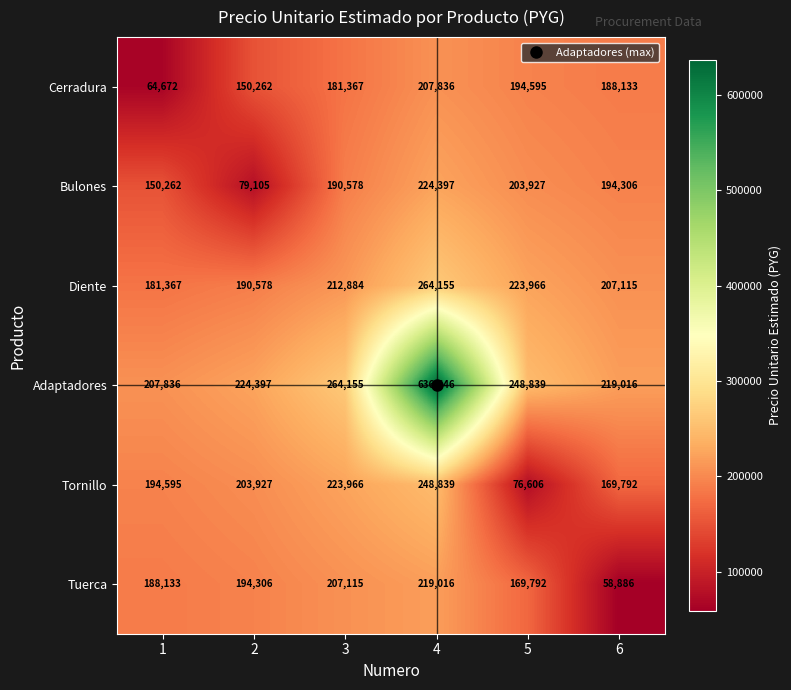

Rank the series at 3 from highest to lowest value.

Adaptadores, Tornillo, Diente, Tuerca, Bulones, Cerradura